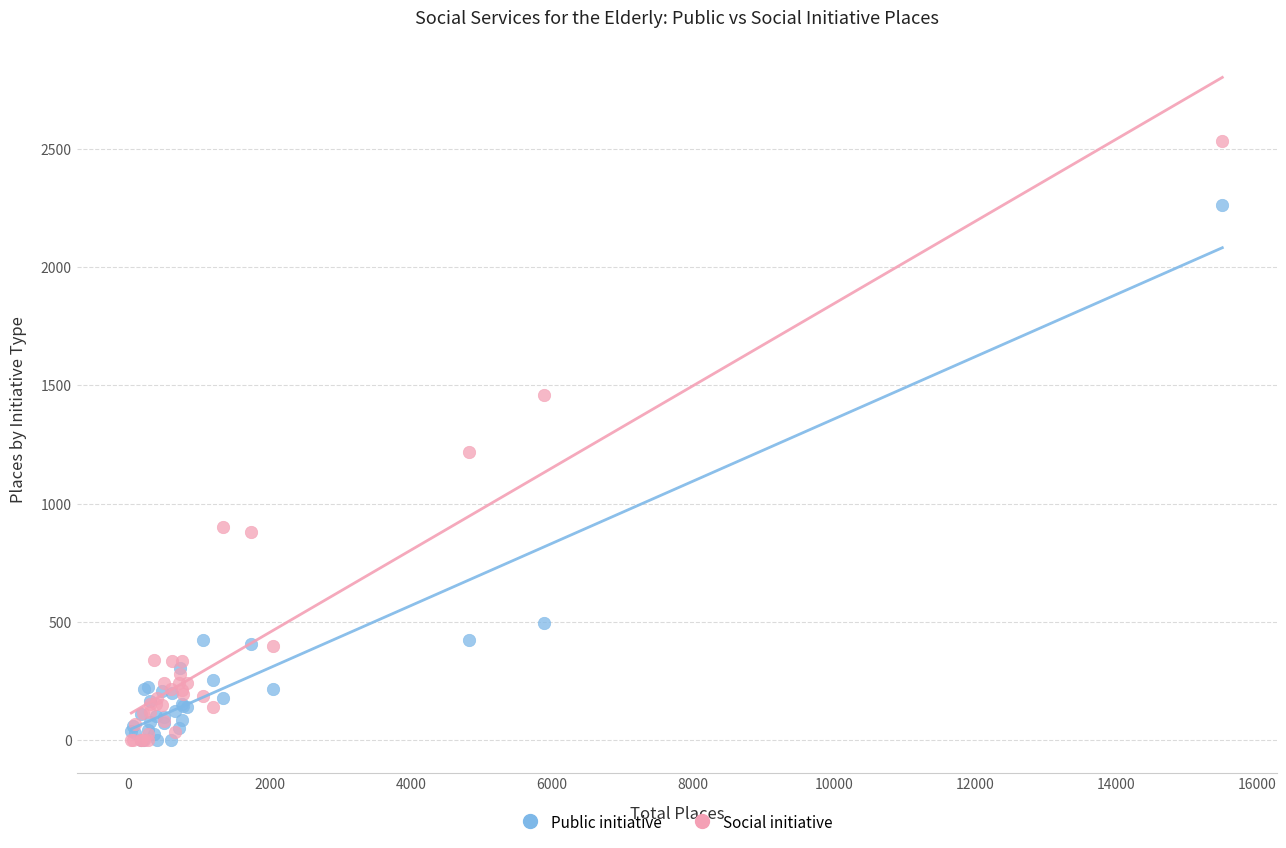

Which series has the widest spread of Y values?

Social initiative